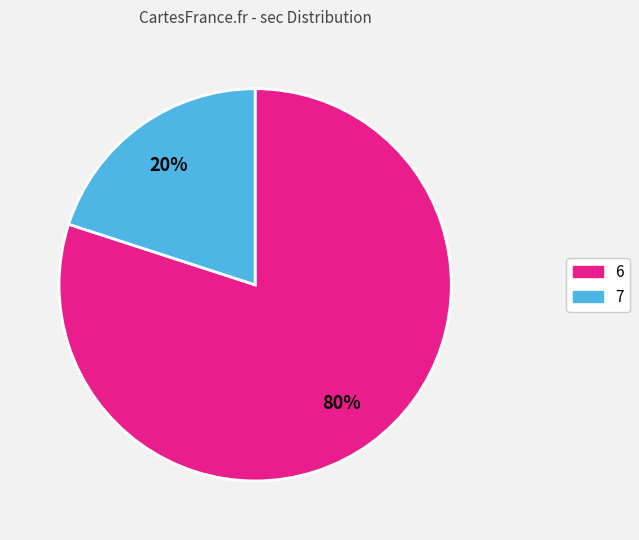

Is there a majority slice in this chart?

Yes